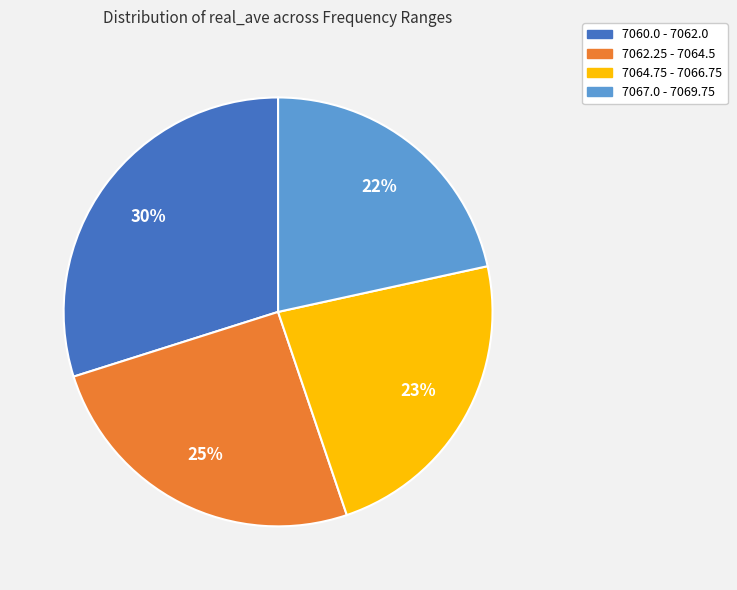

Does any single category account for the majority?

No